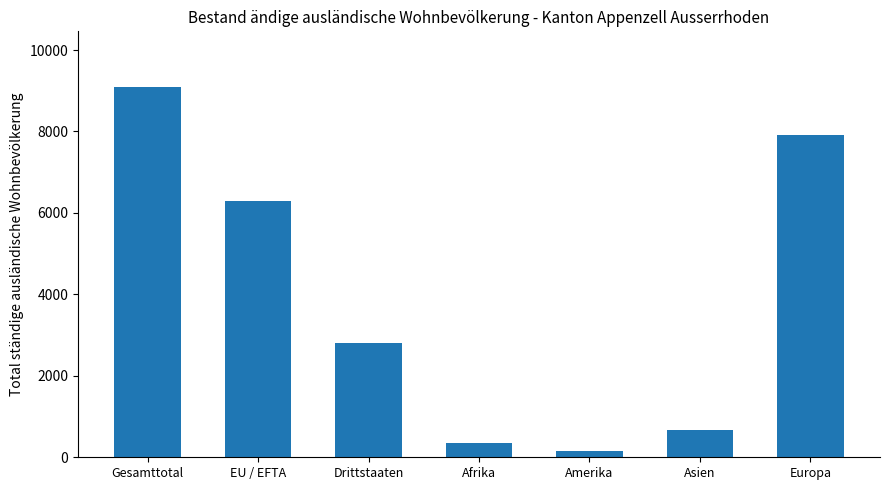

Which label corresponds to the smallest value in the chart?

Amerika